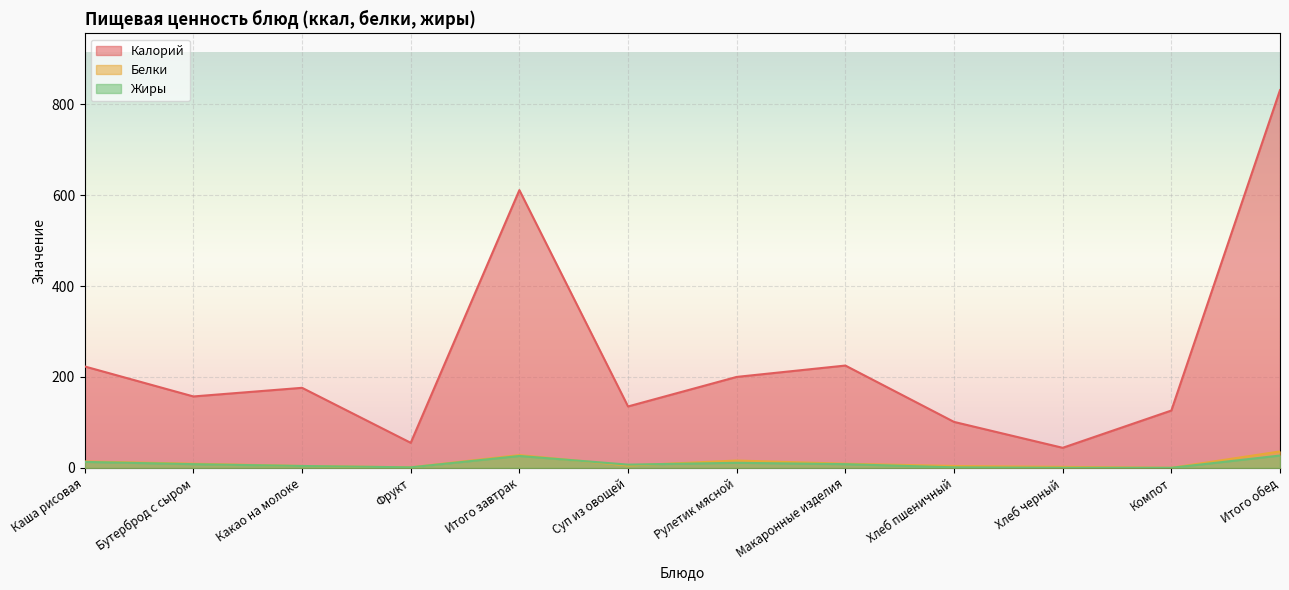

Rank the categories by Калорий value from lowest to highest.

Хлеб черный, Фрукт, Хлеб пшеничный, Компот, Суп из овощей, Бутерброд с сыром, Какао на молоке, Рулетик мясной, Каша рисовая, Макаронные изделия, Итого завтрак, Итого обед